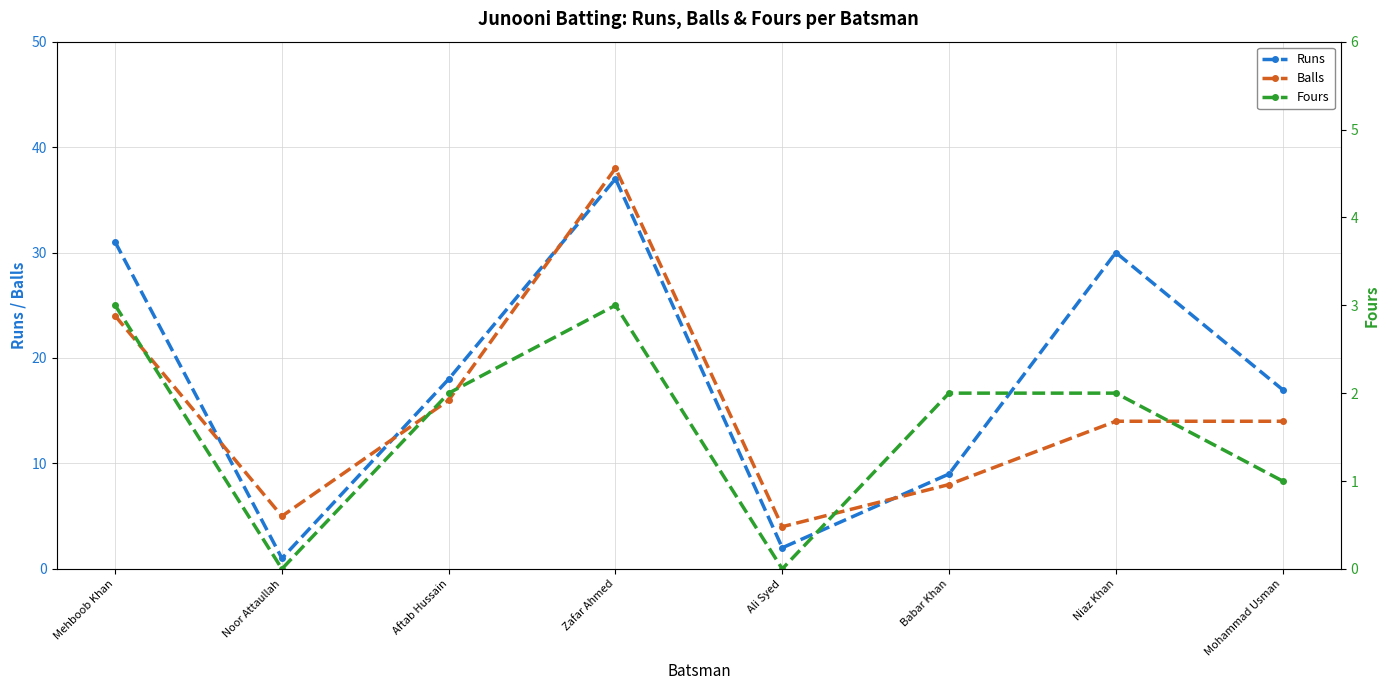

Reading left to right, transcribe all the data shown in this chart.

Runs: 31	1	18	37	2	9	30	17
Balls: 24	5	16	38	4	8	14	14
Fours: 3	0	2	3	0	2	2	1